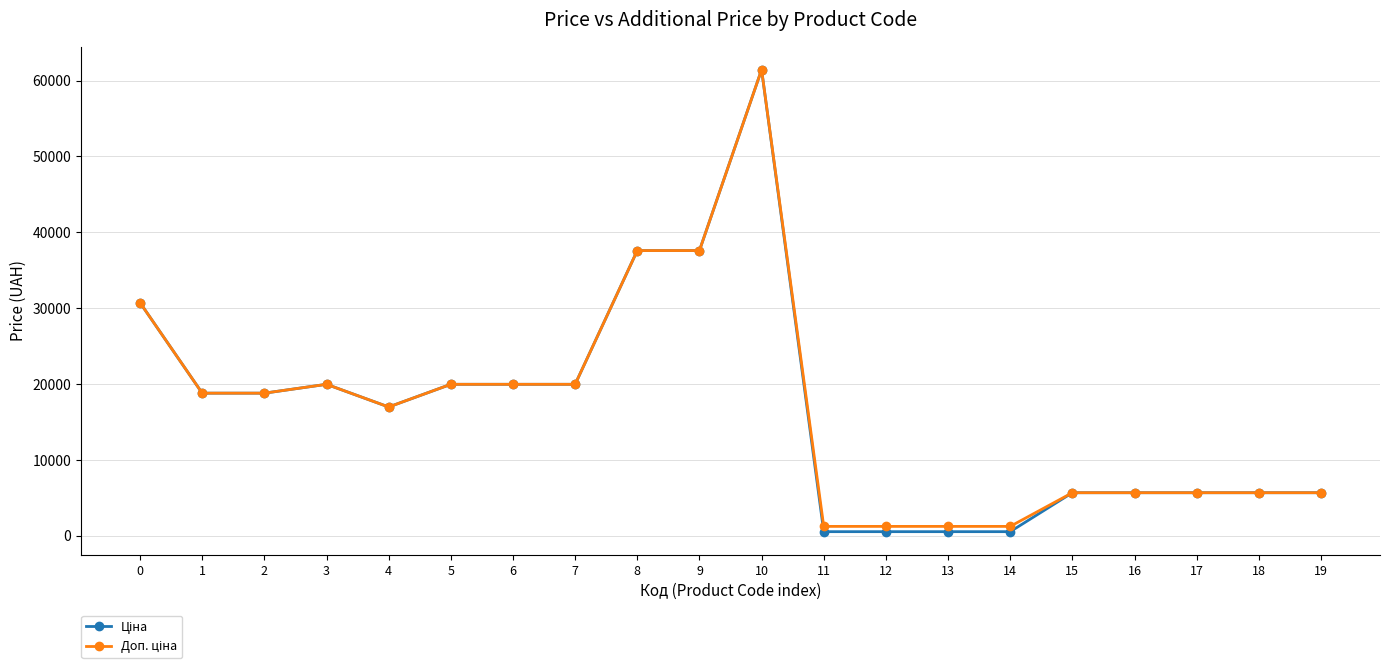

Count the number of categories in the chart.

20